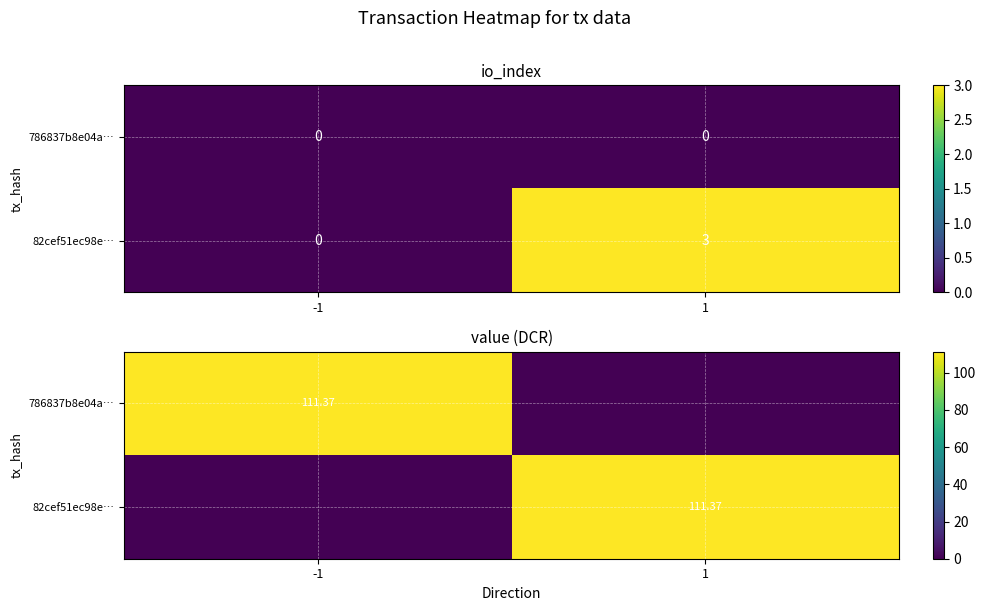

Which label corresponds to the smallest value in the chart?

1